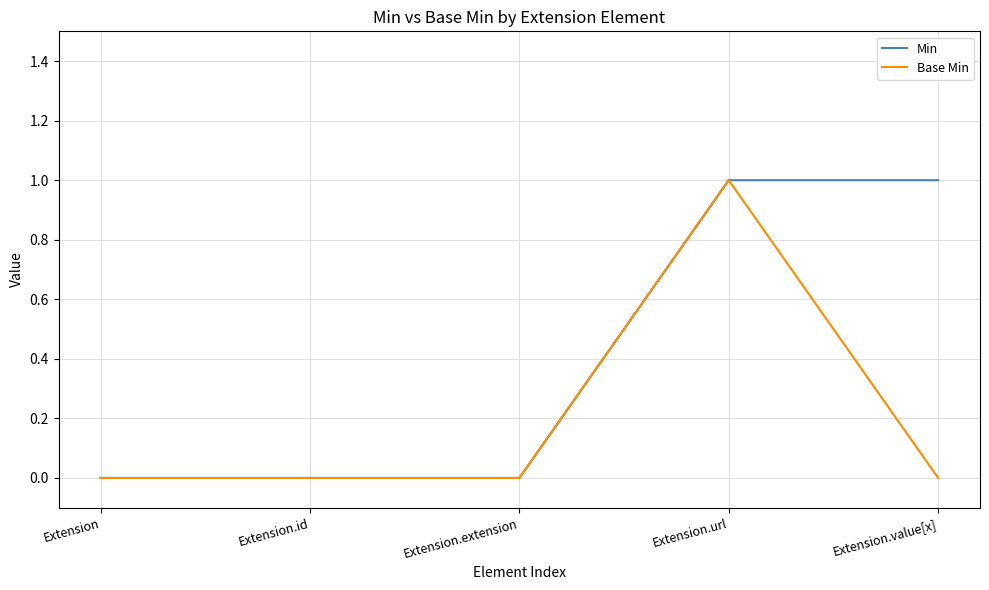

At which label does Base Min reach its peak?

Extension.url